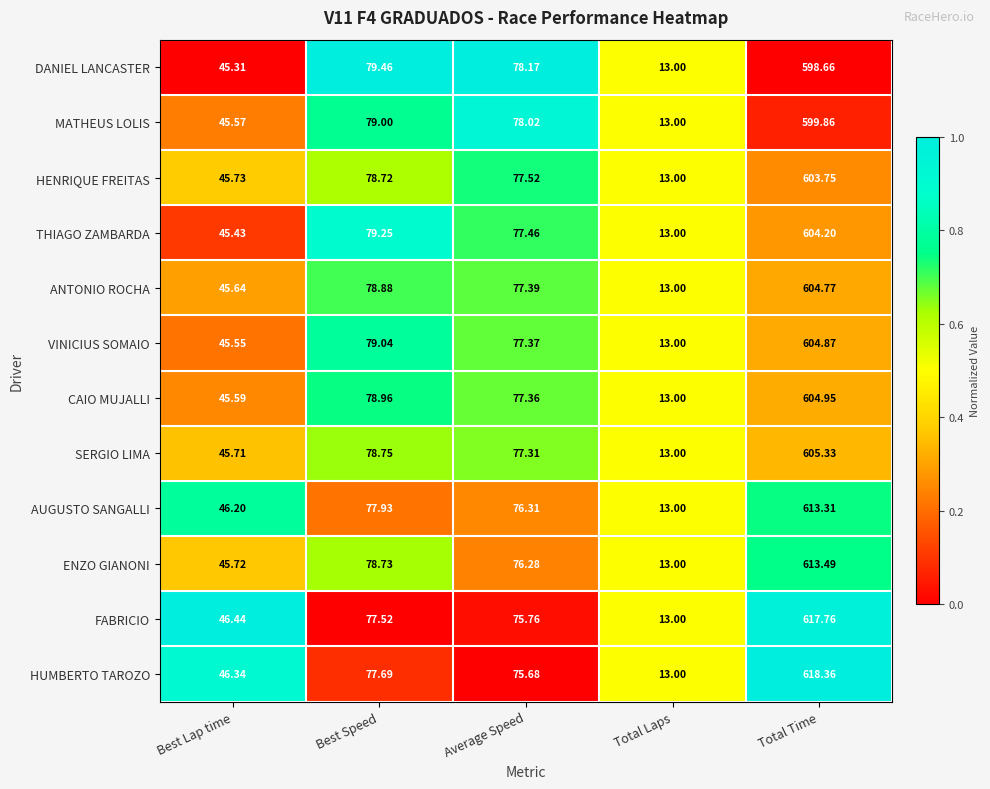

Which series has the widest spread of values?

HUMBERTO TAROZO